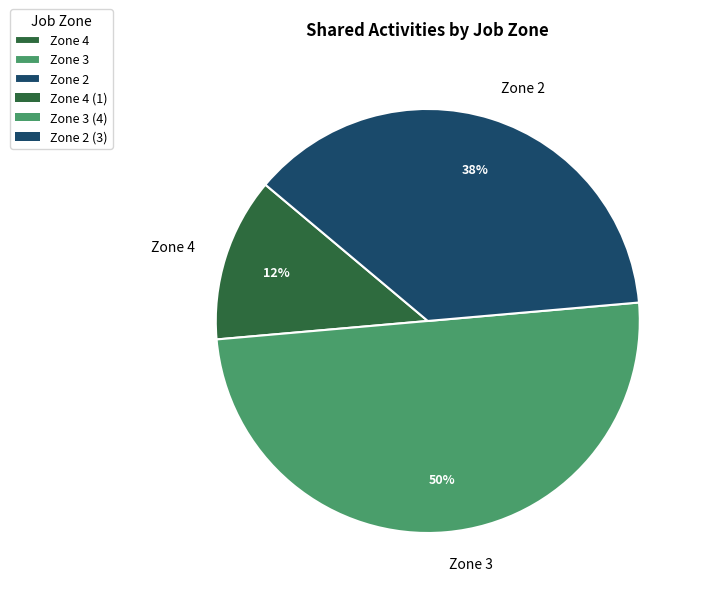

To the nearest percent, what is the average slice percentage?

33%